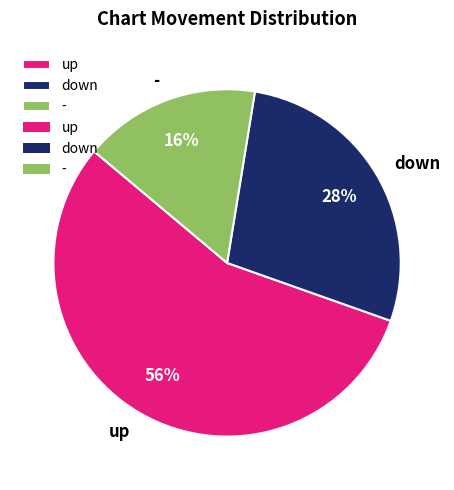

Is the sum of - and down greater than half?

No